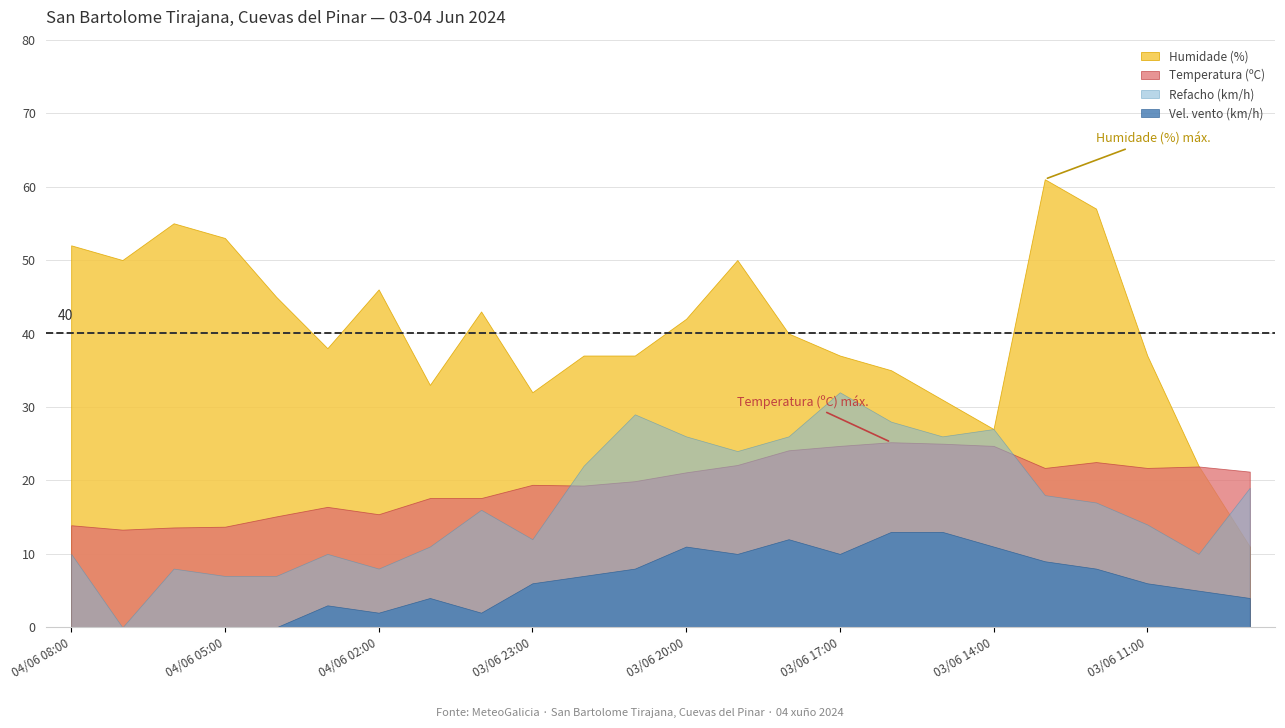

Where is the first local maximum for Temperatura (ºC)?

04/06 03:00